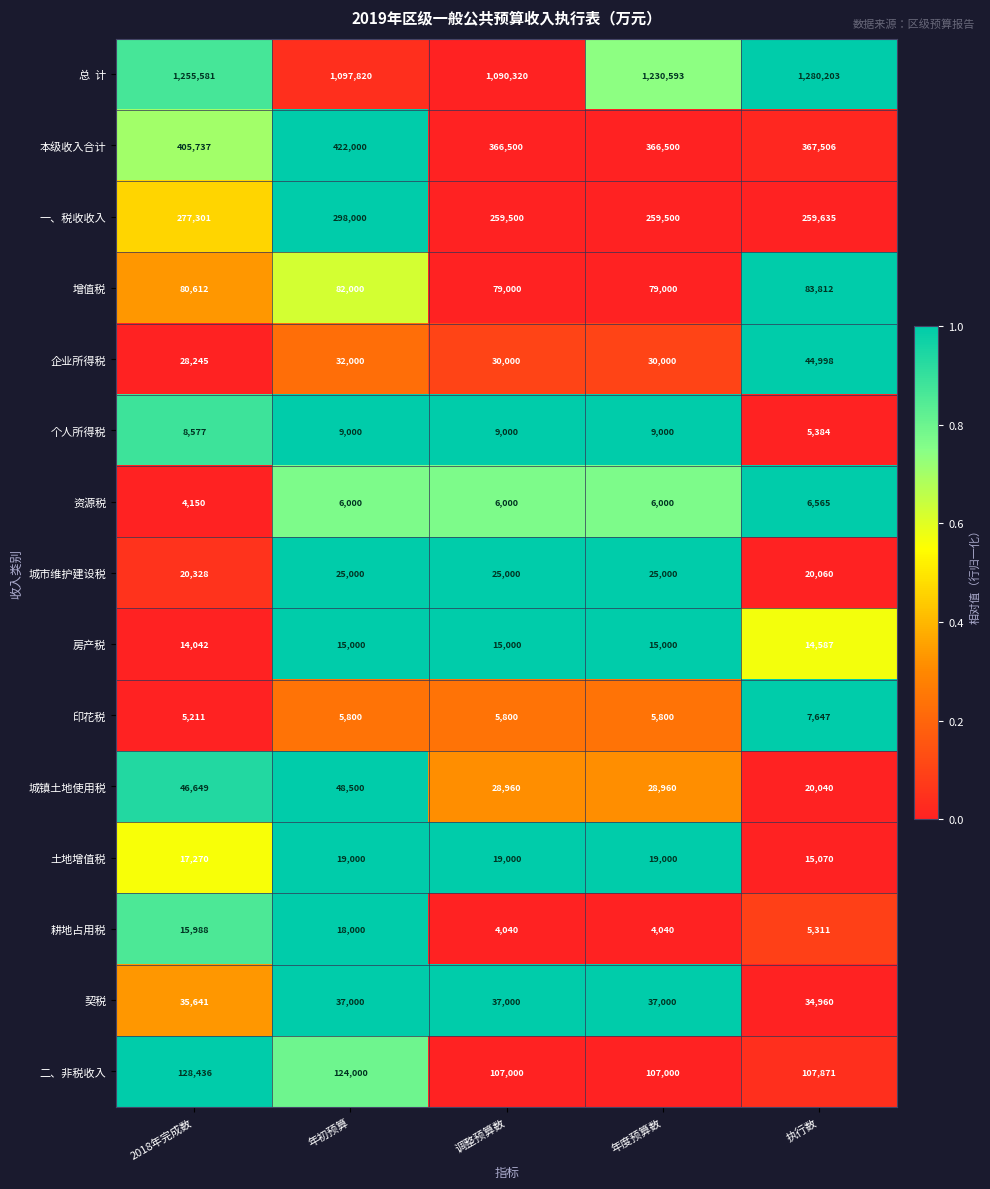

Which label corresponds to the largest value in the chart?

执行数